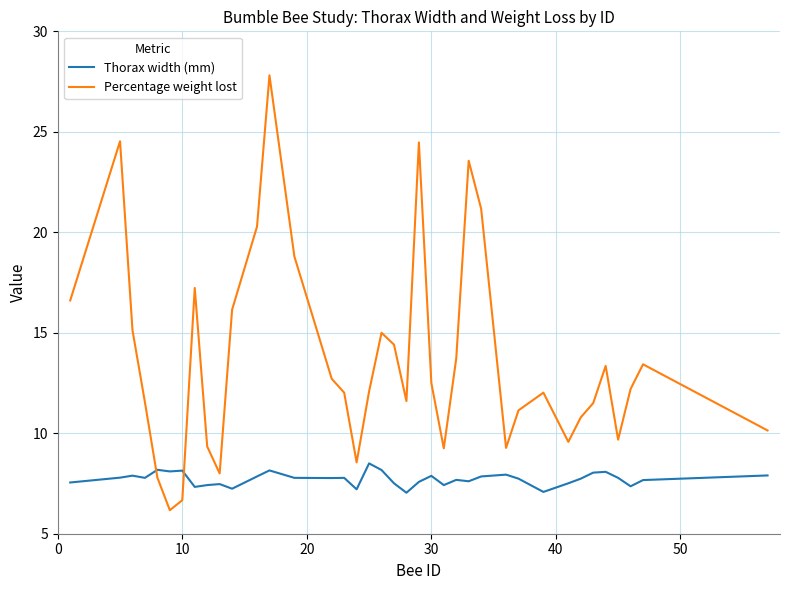

What is the highest value of the Percentage weight lost series?

27.8